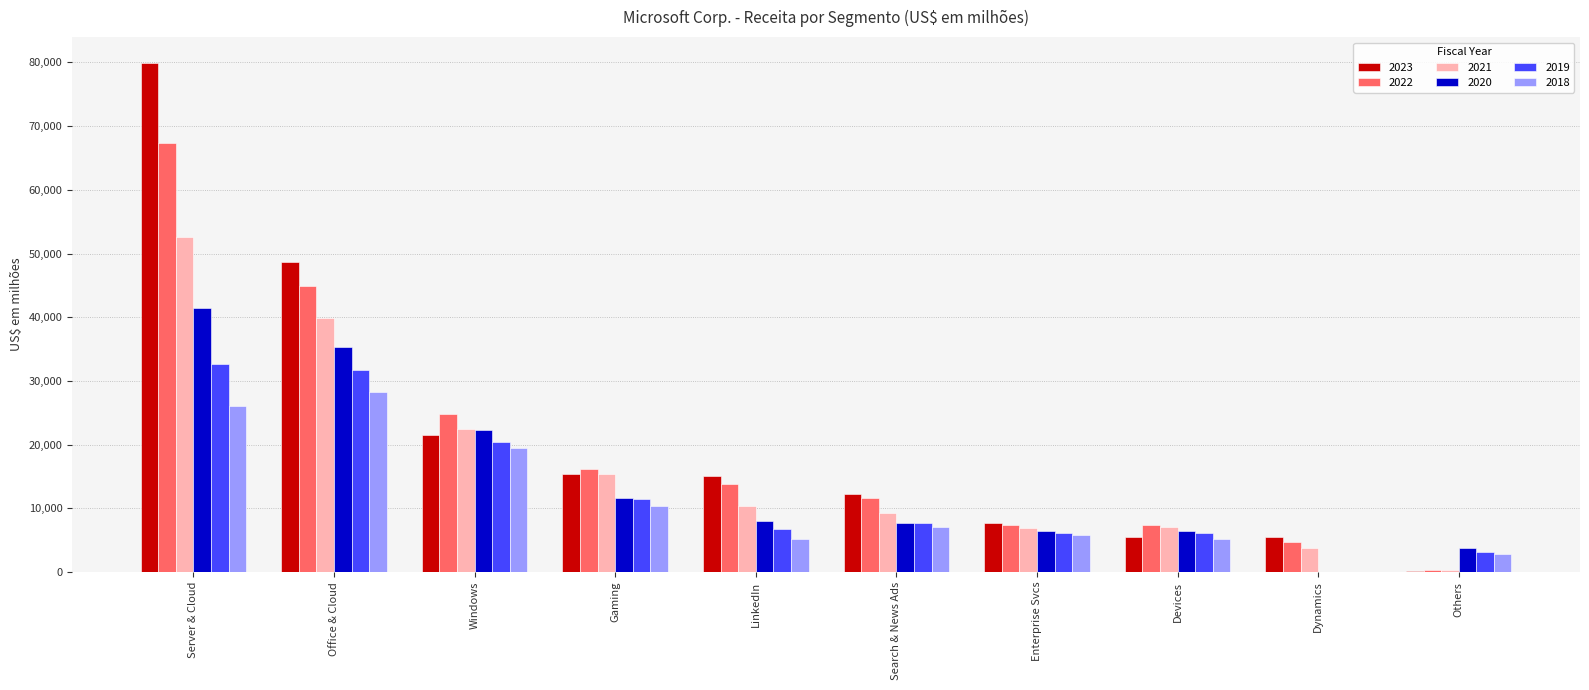

What is the total value across all series at Server & Cloud?

300039